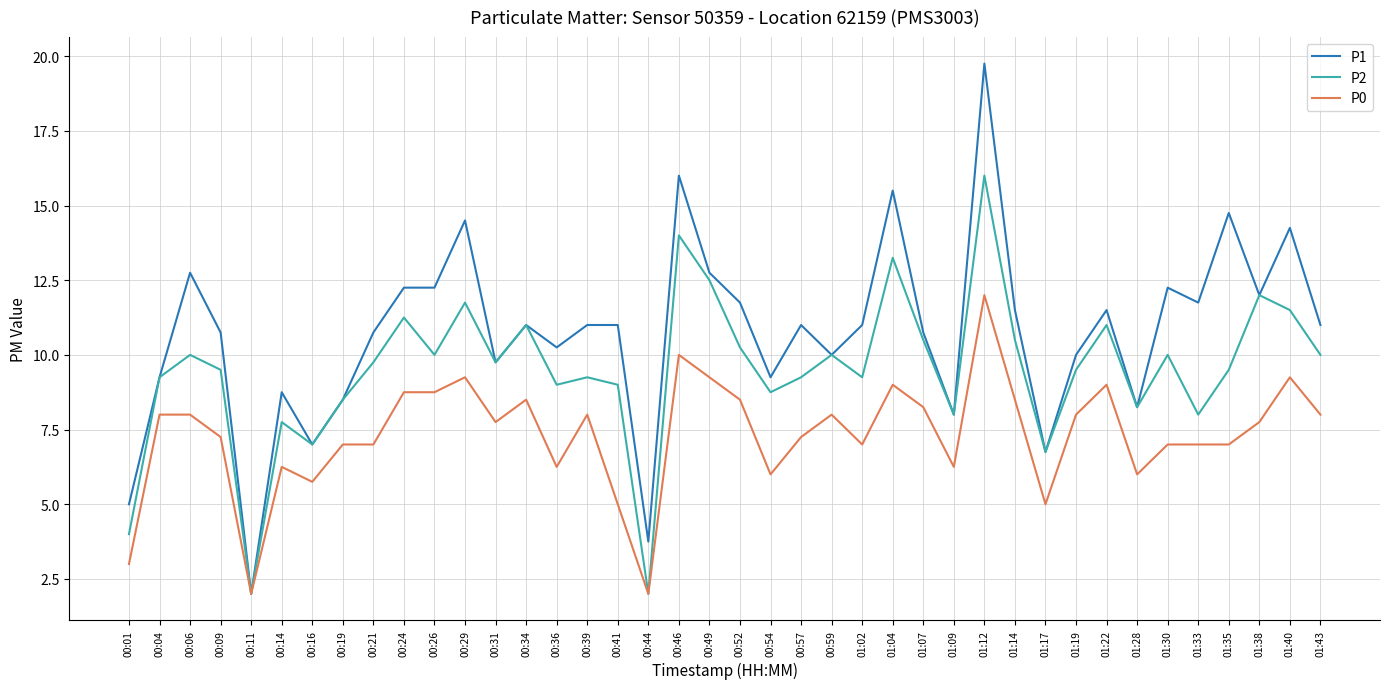

What is the highest value of the P1 series?

19.8